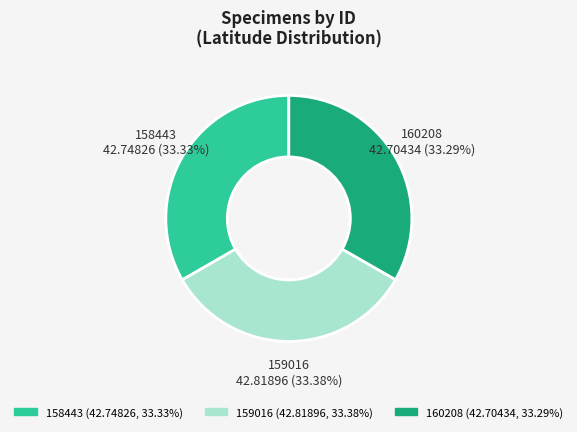

Is there a majority slice in this chart?

No